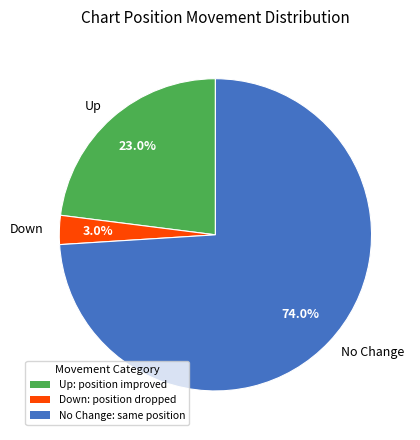

What percentage do Down and No Change together represent?

77.0%